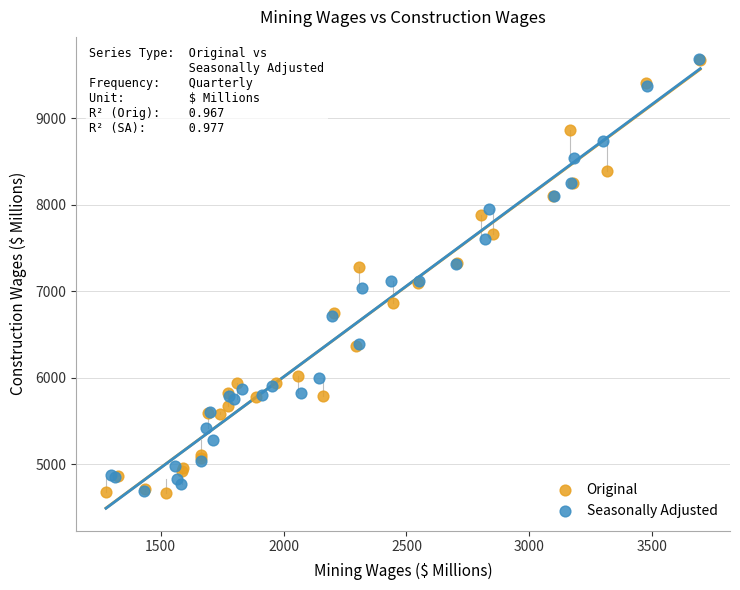

What are all the series names shown in the legend?

Original, Seasonally Adjusted